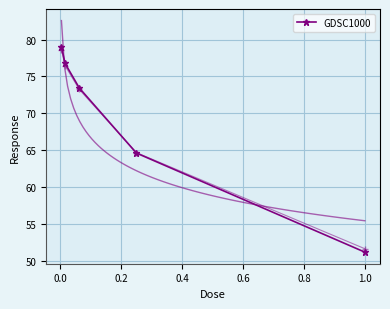

What is the maximum value for GDSC1000?

79.0